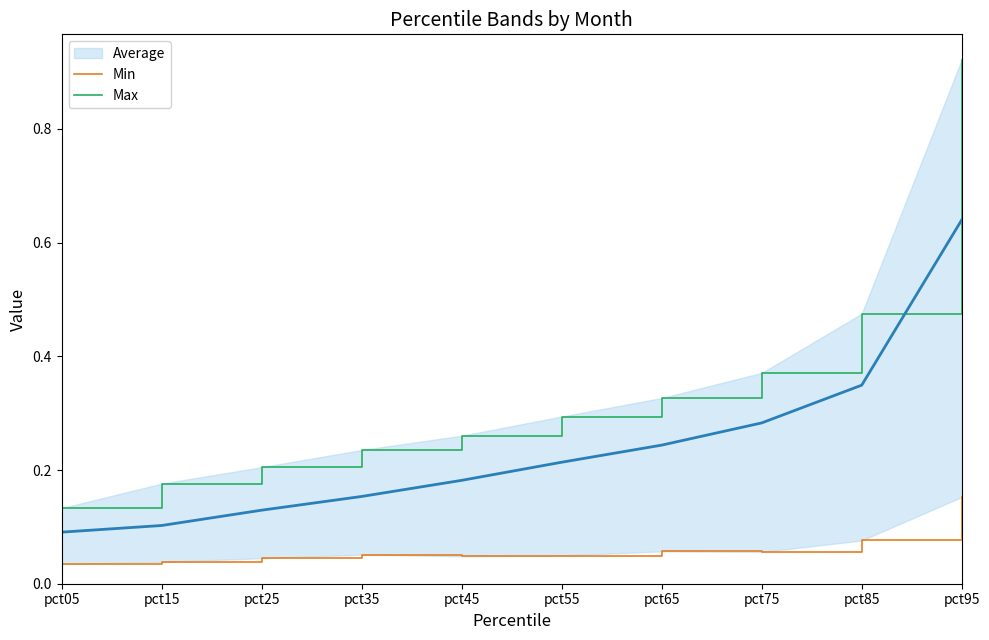

Is this an area chart (filled region under the line)?

No